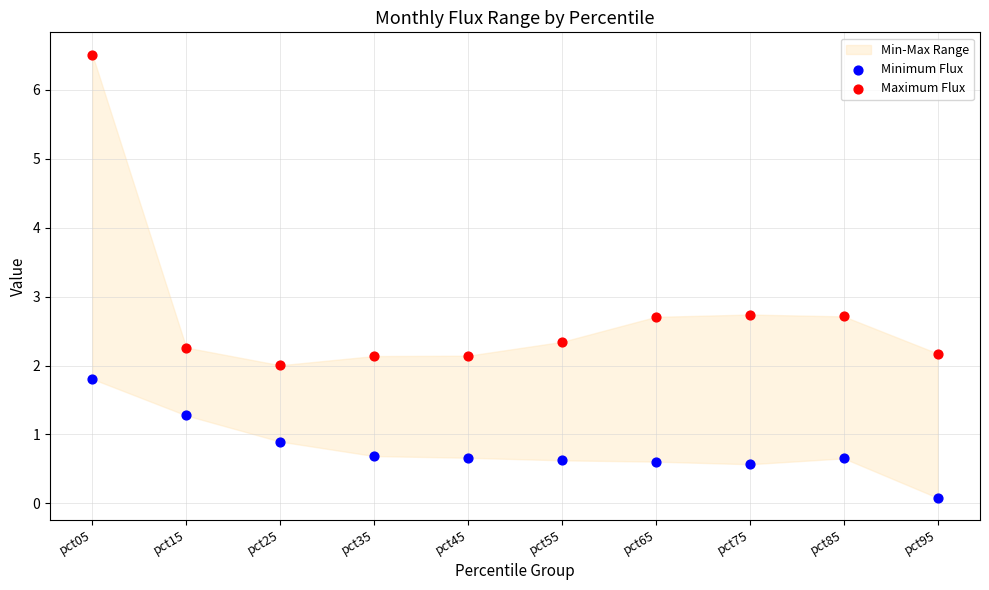

Which series reaches the minimum Y coordinate?

Minimum Flux